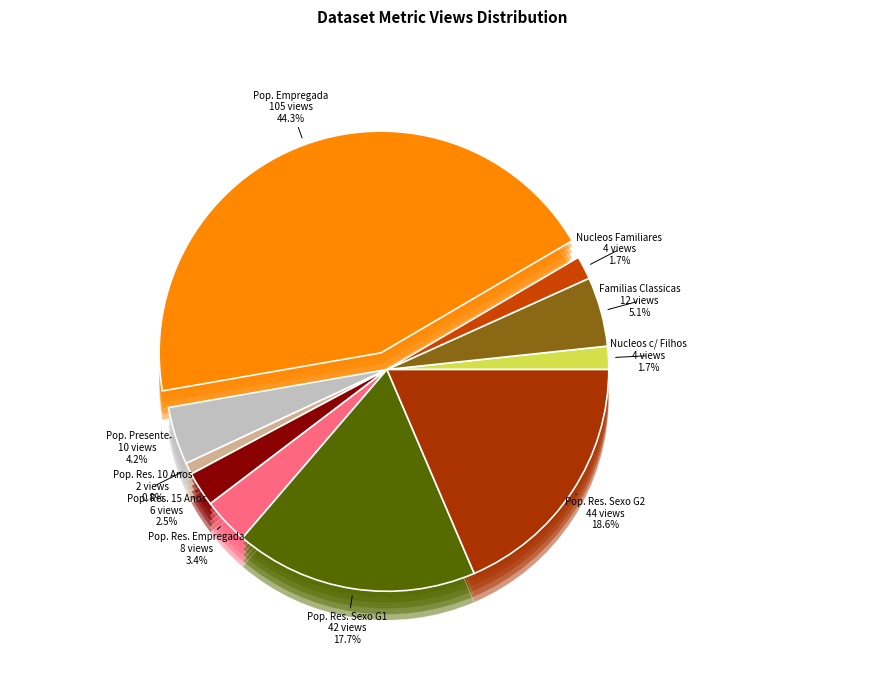

How many slices are in this pie chart?

10